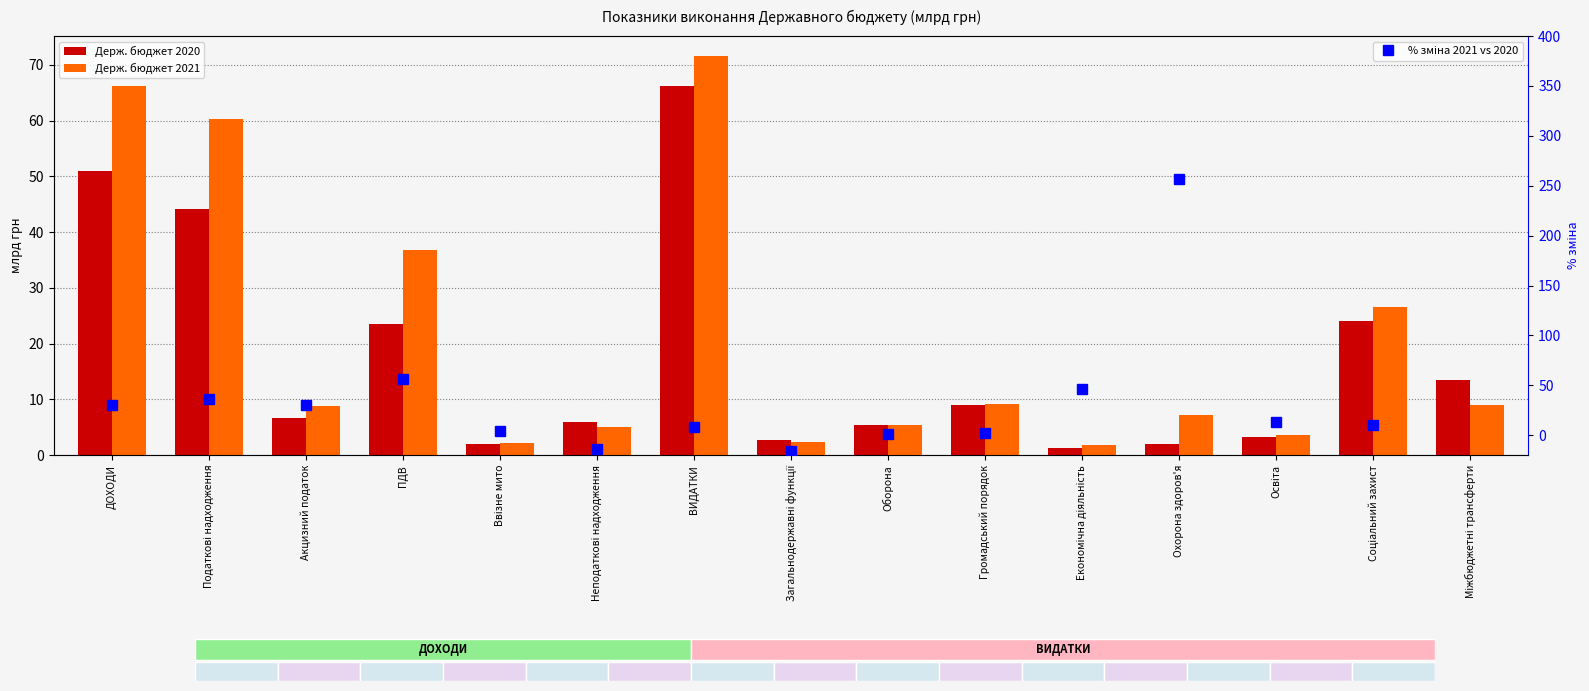

Count the number of data series in this chart.

3